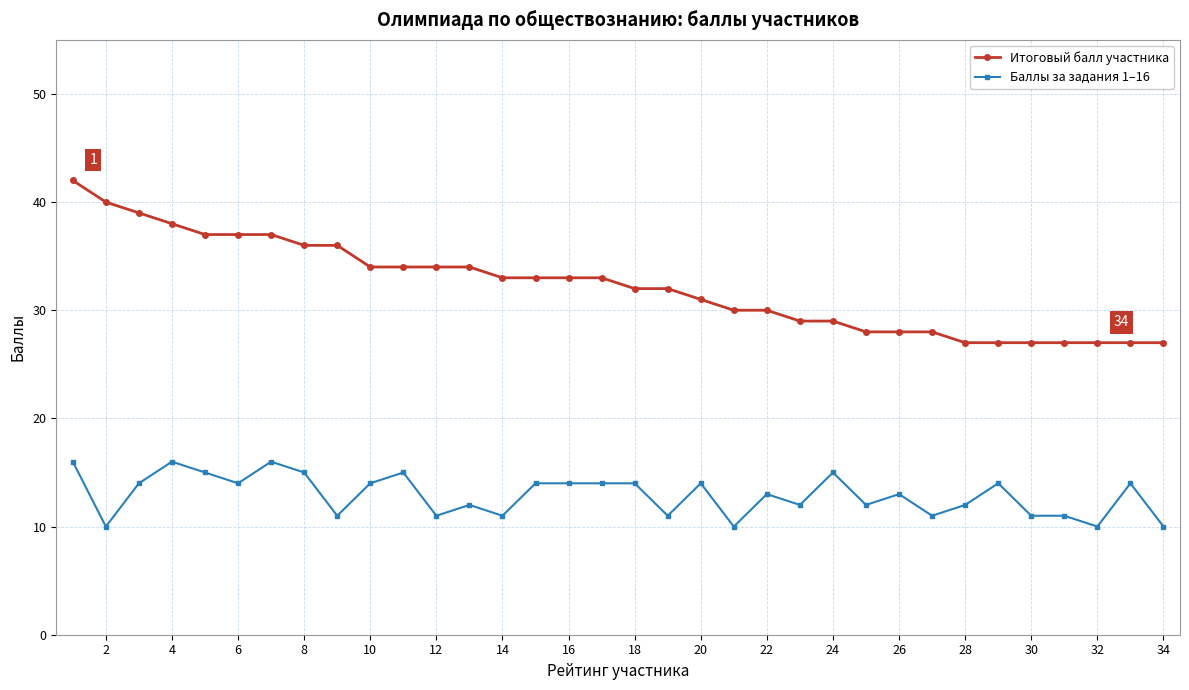

What is the value of the Итоговый балл участника point at the 18th from the left?

32